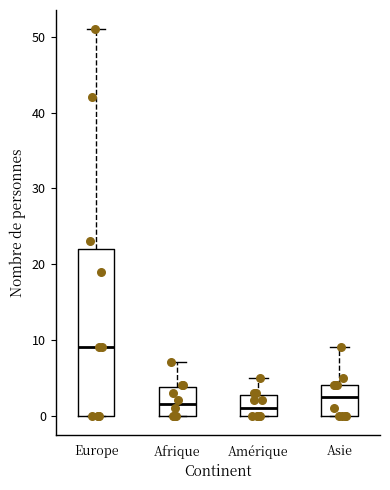

Comparing the boxes themselves (not the whiskers), which one is the tallest?

Europe